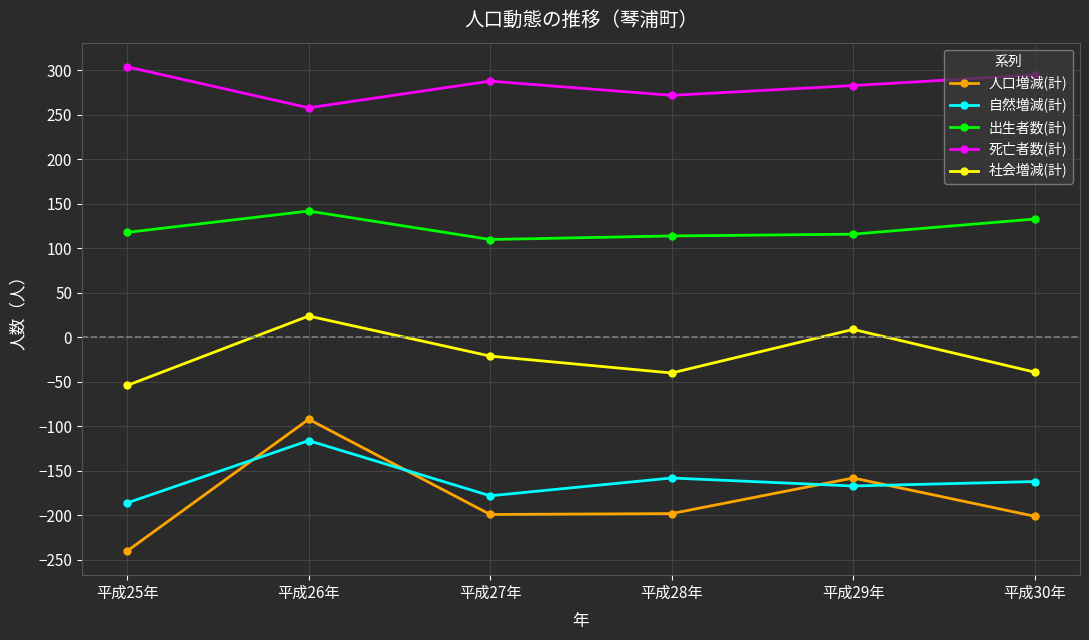

Does the chart have visible grid lines?

Yes